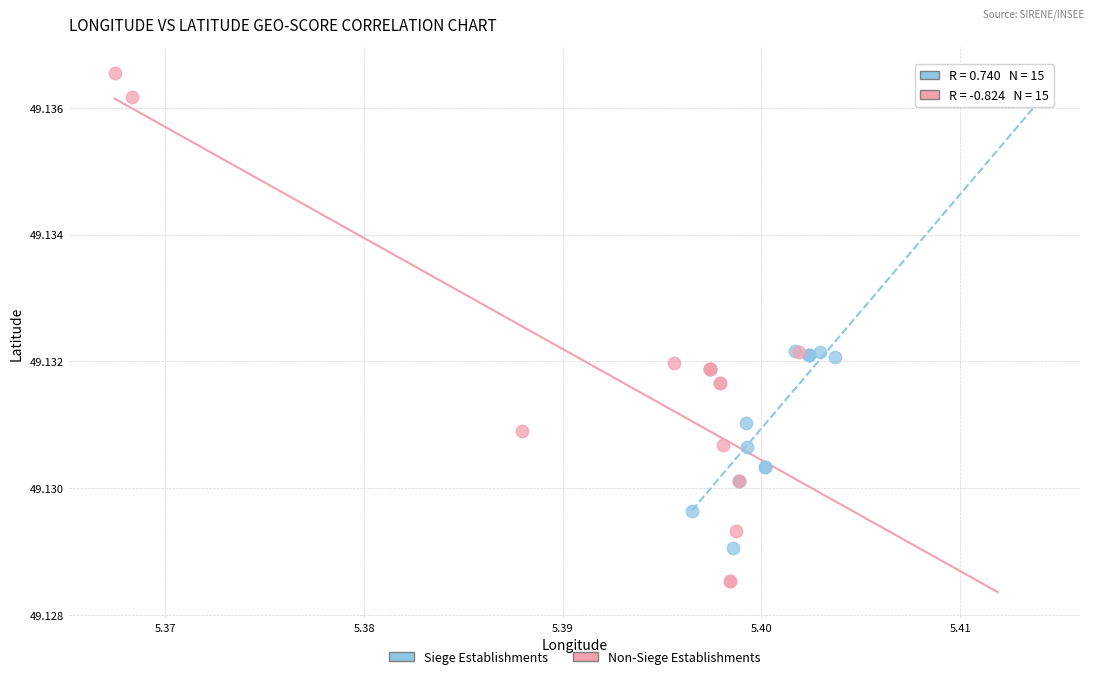

Which series has the widest spread of Y values?

Non-Siege Establishments